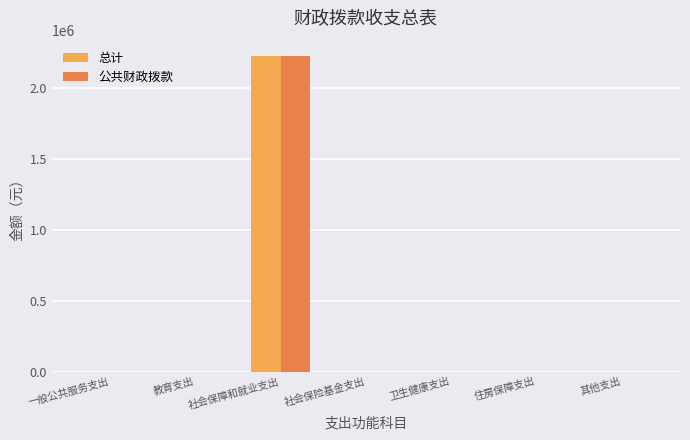

What is the highest value of the 公共财政拨款 series?

2224780